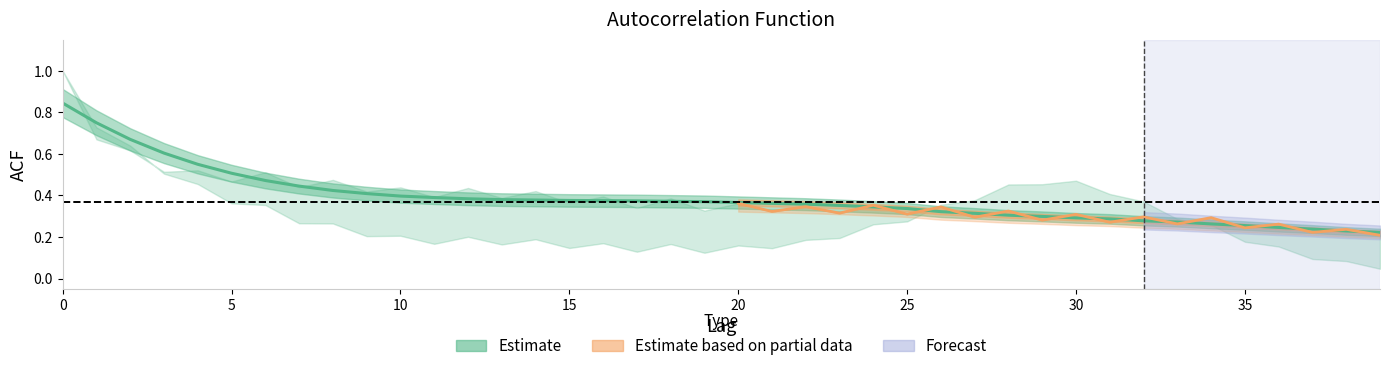

How many intersections are there between acf_shown_smooth and acf_shown?

25